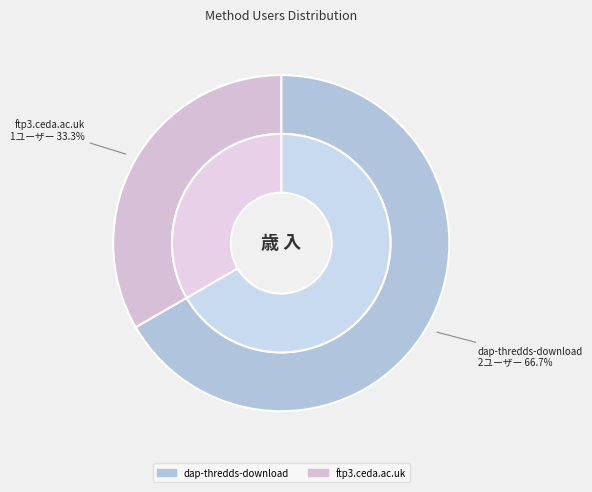

Is it true that dap-thredds-download is 81% of the pie?

False